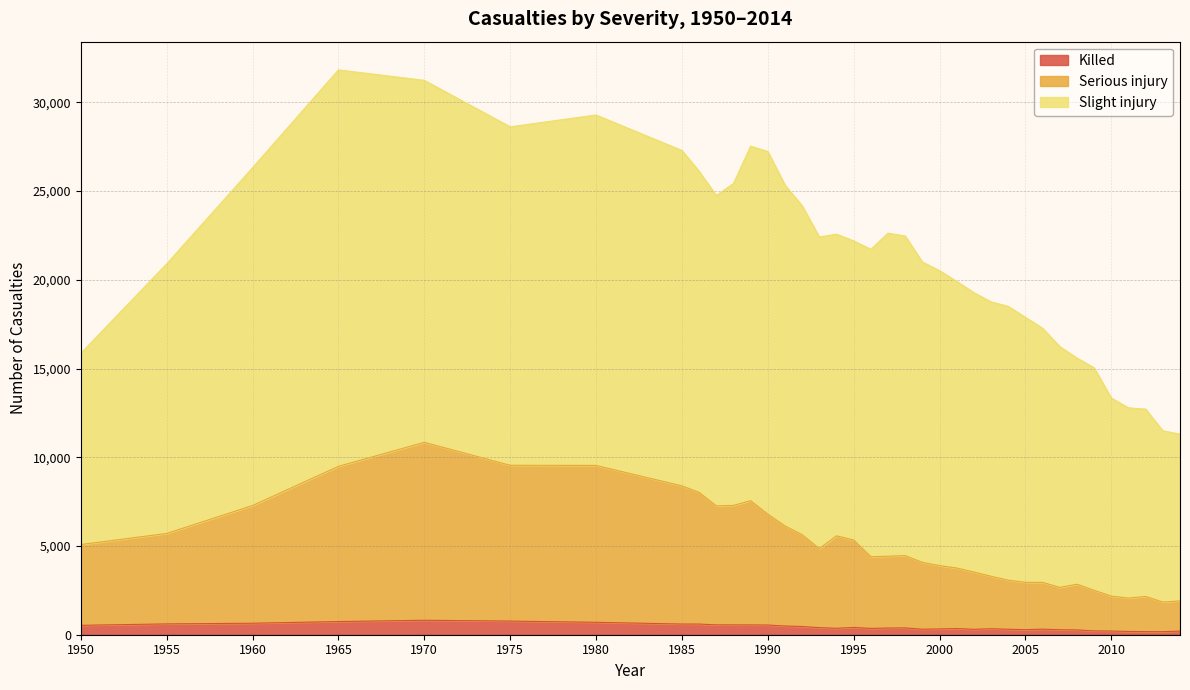

Is the value of Killed at 1995 greater than the value of Serious injury at 1975?

No